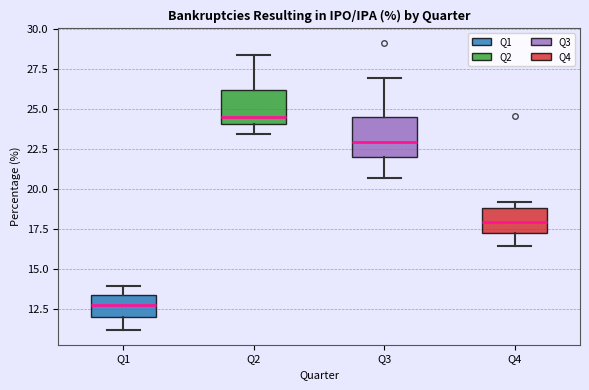

Reading left to right, transcribe this box plot: for each box, give where its median line is, the range the box spans, and where its two whiskers end, as read against the y-axis. The values are not printed on the chart, so give them approximately, as read against the axis.

Q1: median 13.0, box 12.0 to 13.5, whiskers 11.0 to 14.0
Q2: median 24.5, box 24.0 to 26.0, whiskers 23.5 to 28.5
Q3: median 23.0, box 22.0 to 24.5, whiskers 20.5 to 27.0
Q4: median 18.0, box 17.5 to 19.0, whiskers 16.5 to 19.0 (just above the box's upper edge)